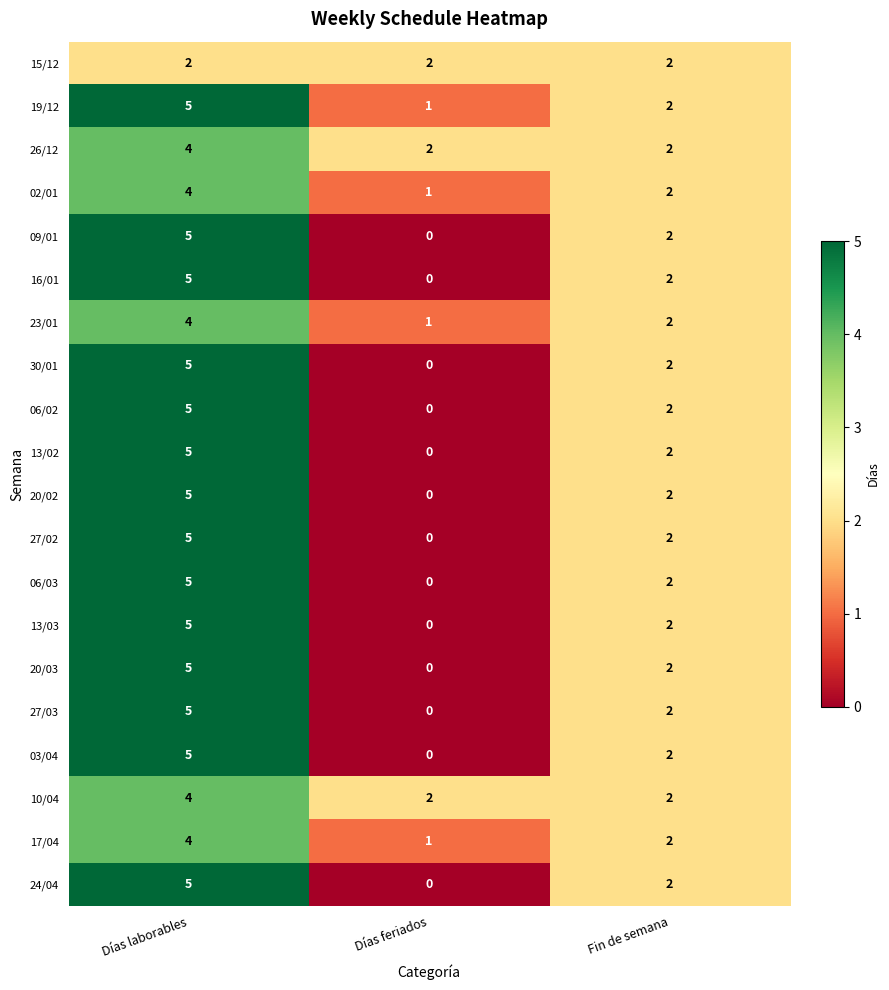

Which category has the highest value across all series?

Días laborables